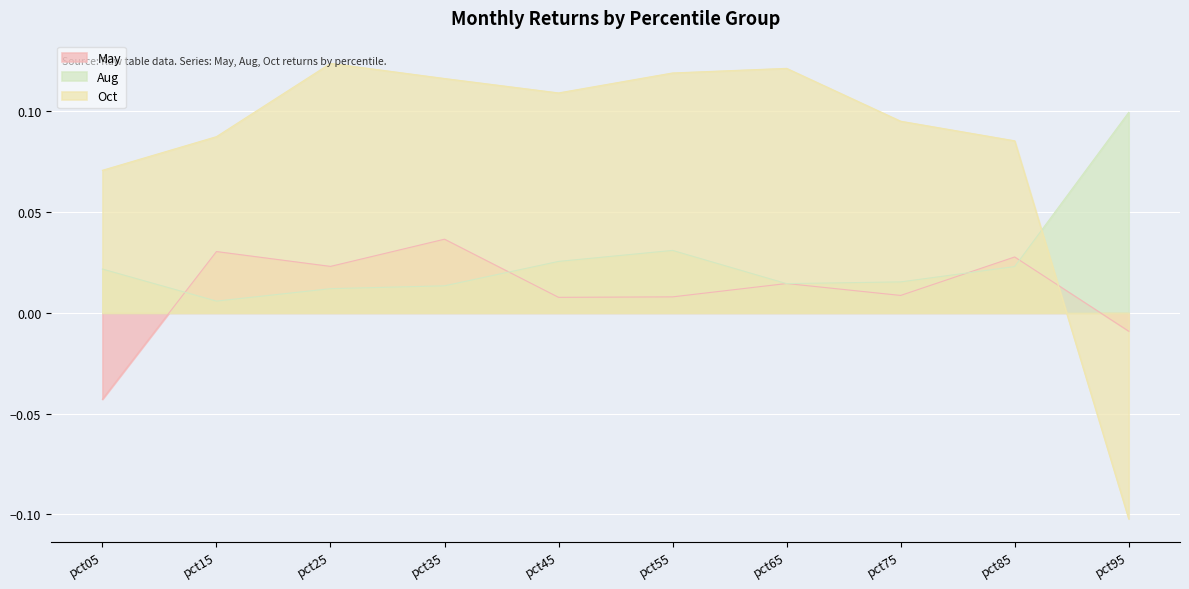

How many lines are shown in the chart?

3